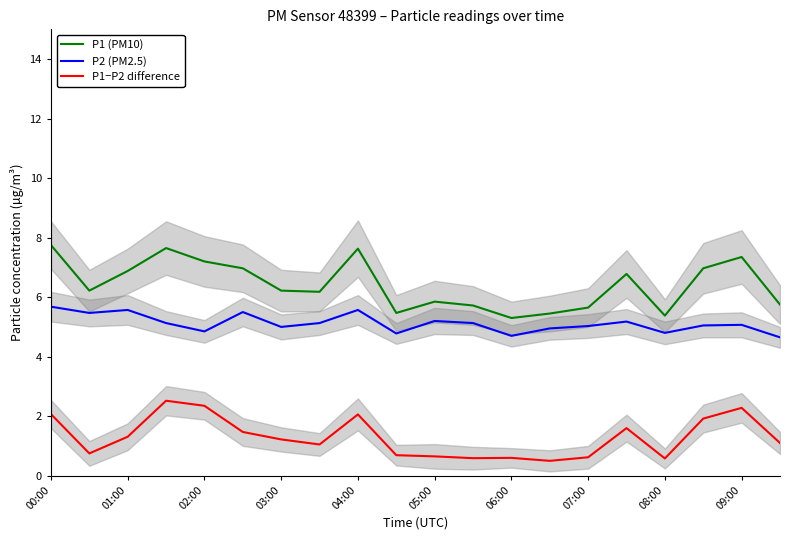

How many interior local peaks does the P1 (PM10) series have?

5